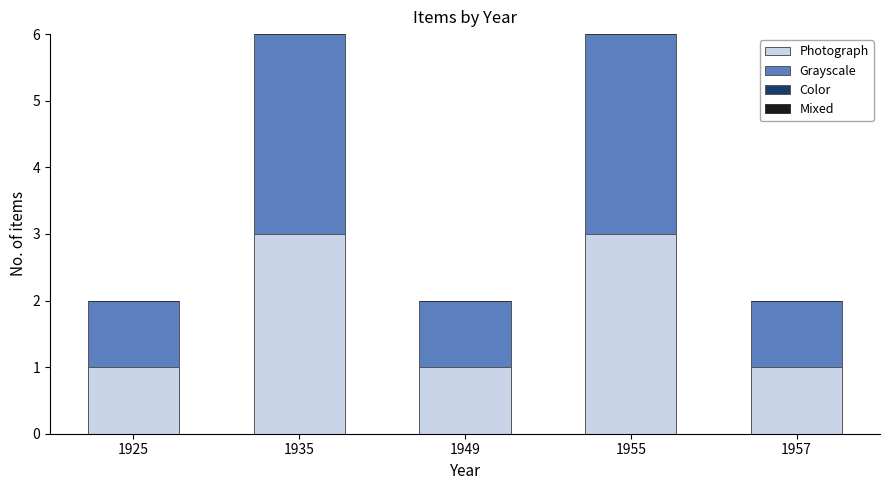

What is the highest value of the Photograph series?

3